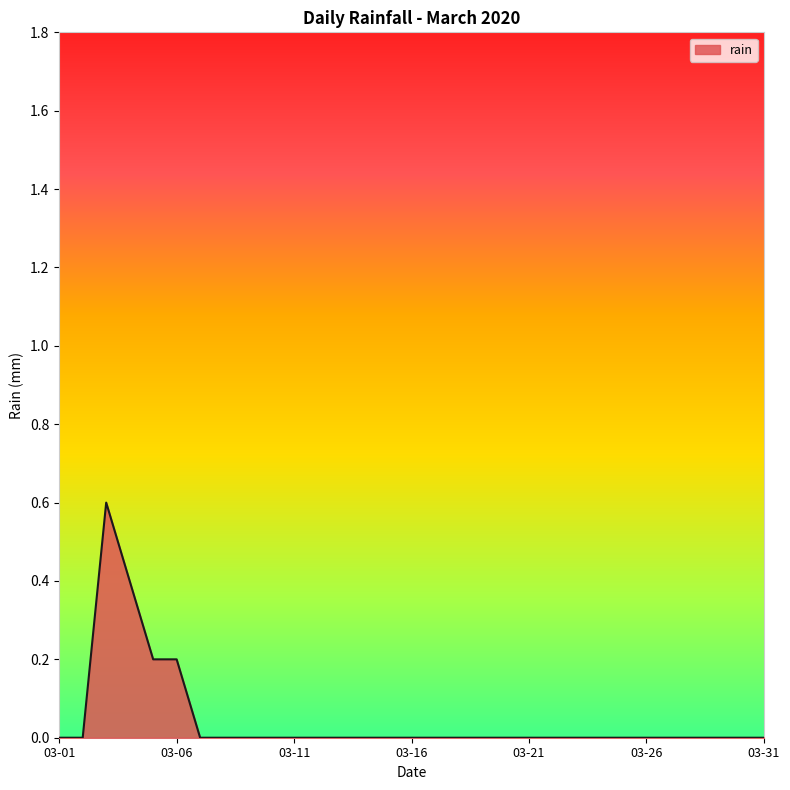

What is the maximum value shown in the chart?

0.6